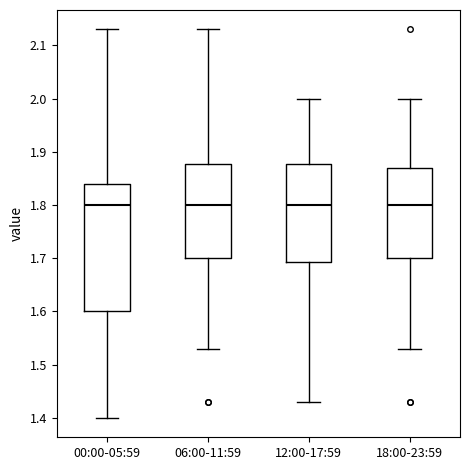

Reading left to right, read every box against the y-axis: the position of its median line, the range the box covers, and the ends of its whiskers. The values are not printed on the chart, so give them approximately, as read against the axis.

00:00-05:59: median 1.80, box 1.60 to 1.84, whiskers 1.40 to 2.13
06:00-11:59: median 1.80, box 1.70 to 1.88, whiskers 1.53 to 2.13
12:00-17:59: median 1.80, box 1.69 to 1.88, whiskers 1.43 to 2.00
18:00-23:59: median 1.80, box 1.70 to 1.87, whiskers 1.53 to 2.00